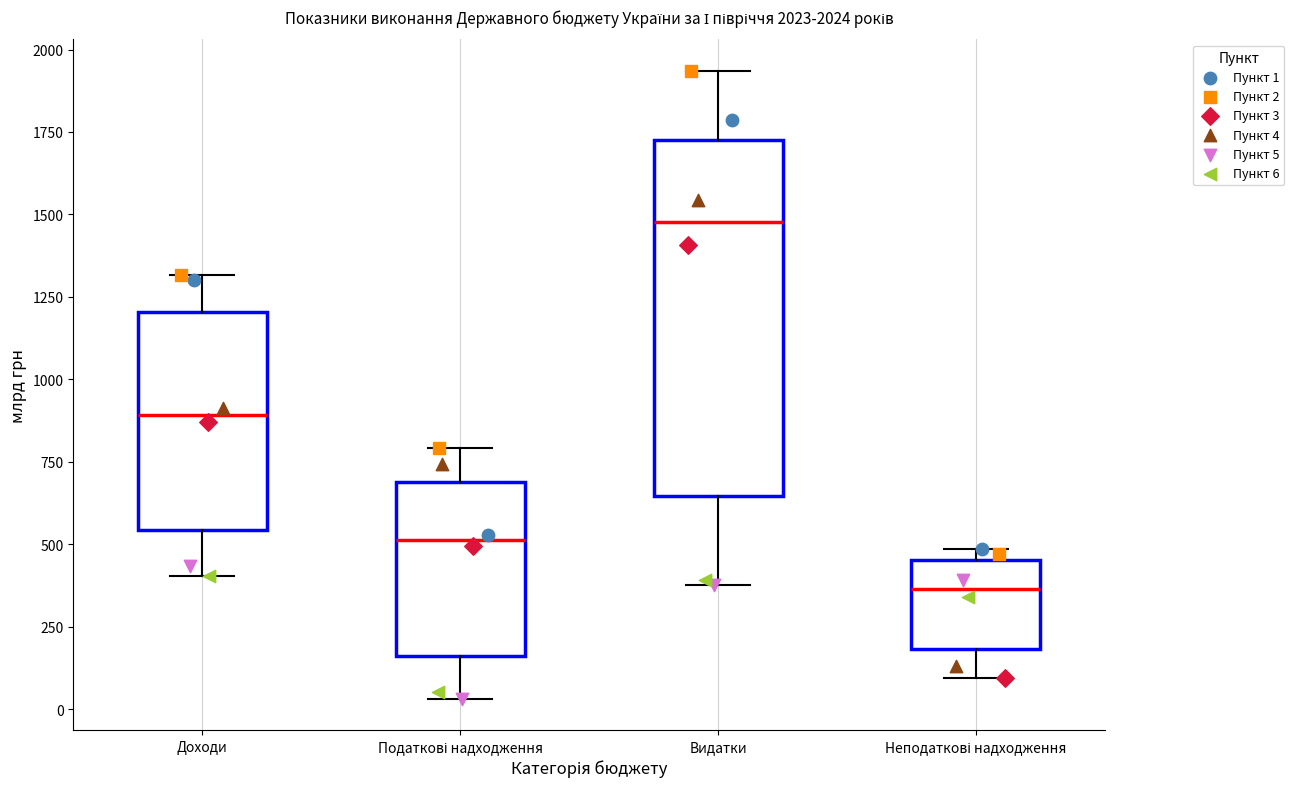

Which box's median line is the highest?

Видатки